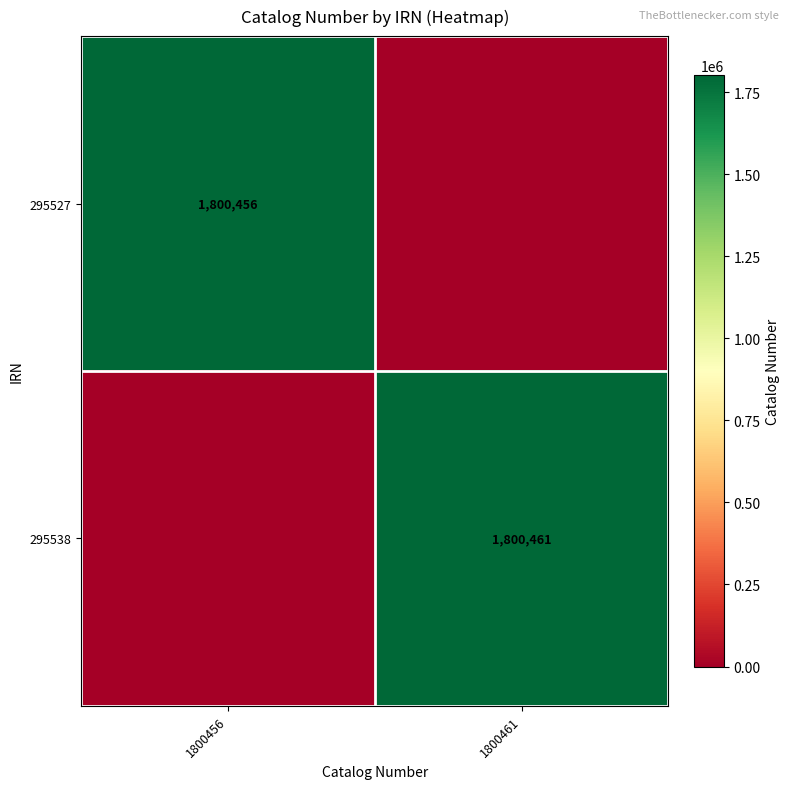

True or false: 295527 has a value of 1800456 at 1800456.

True